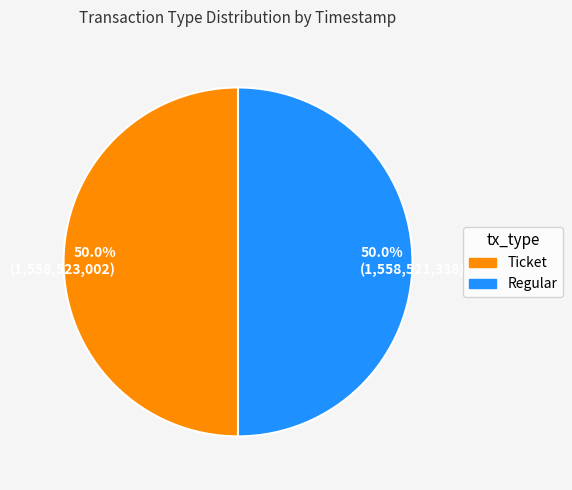

What percentage is NOT represented by 50.0% (1,558,523,002)?

50.0%